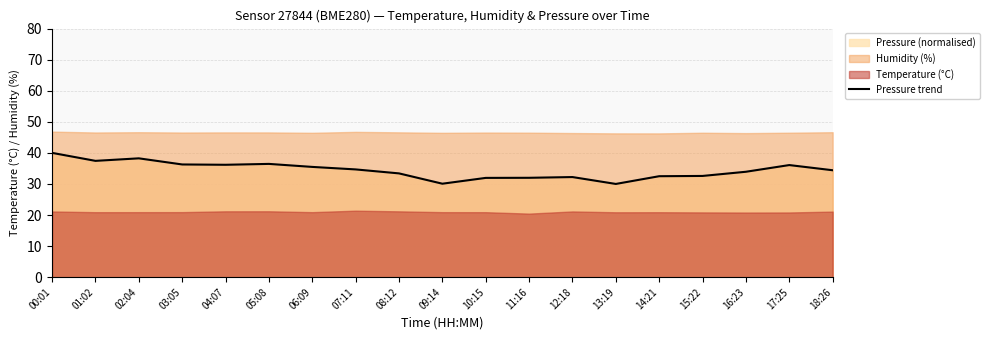

What position from the right is 09:14?

10